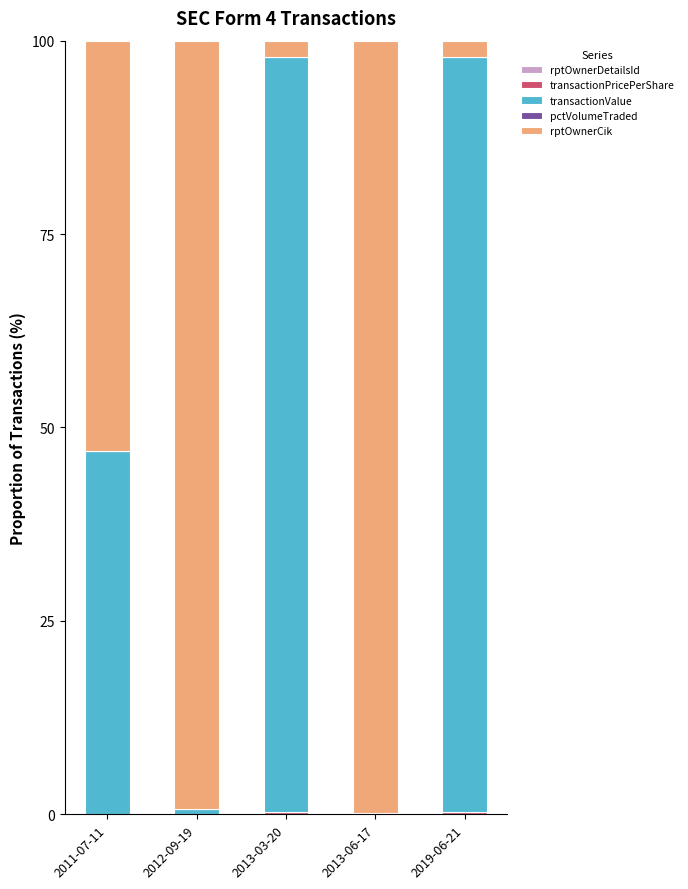

At which category is the sum across all series the highest?

2013-06-17